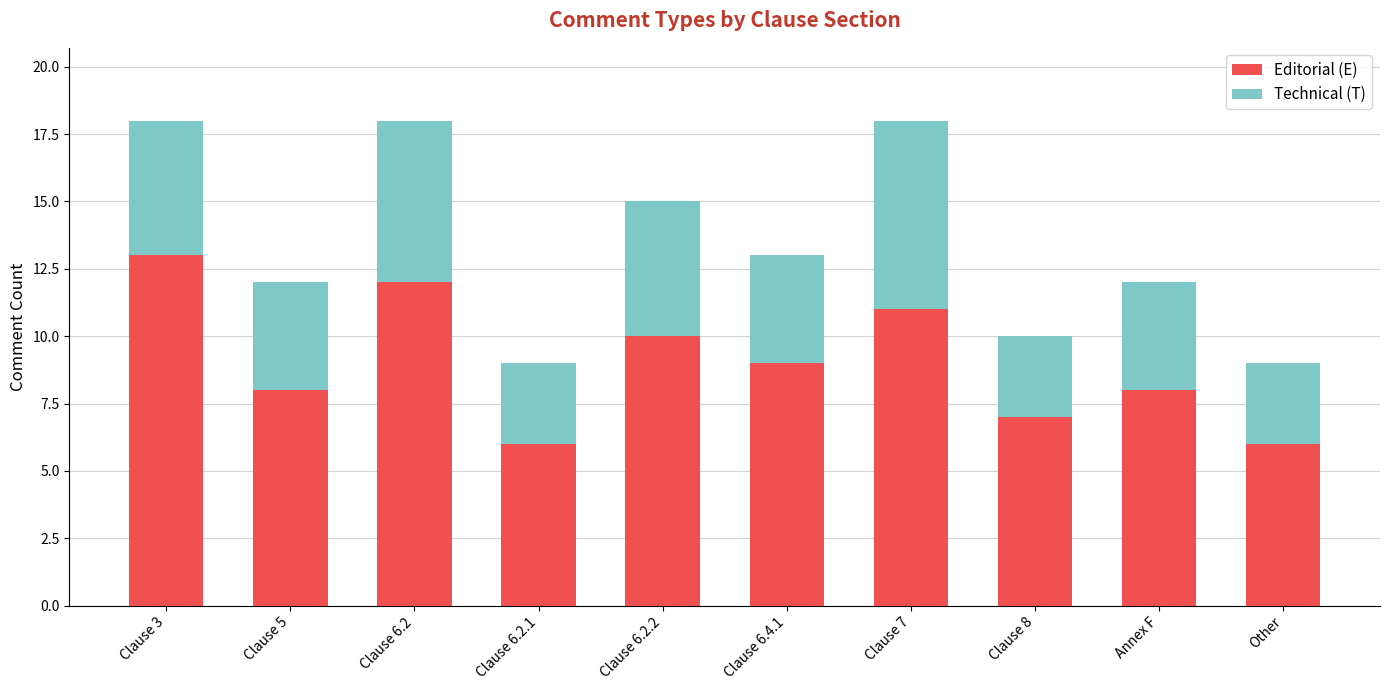

What is the sum of all Editorial (E) values?

90